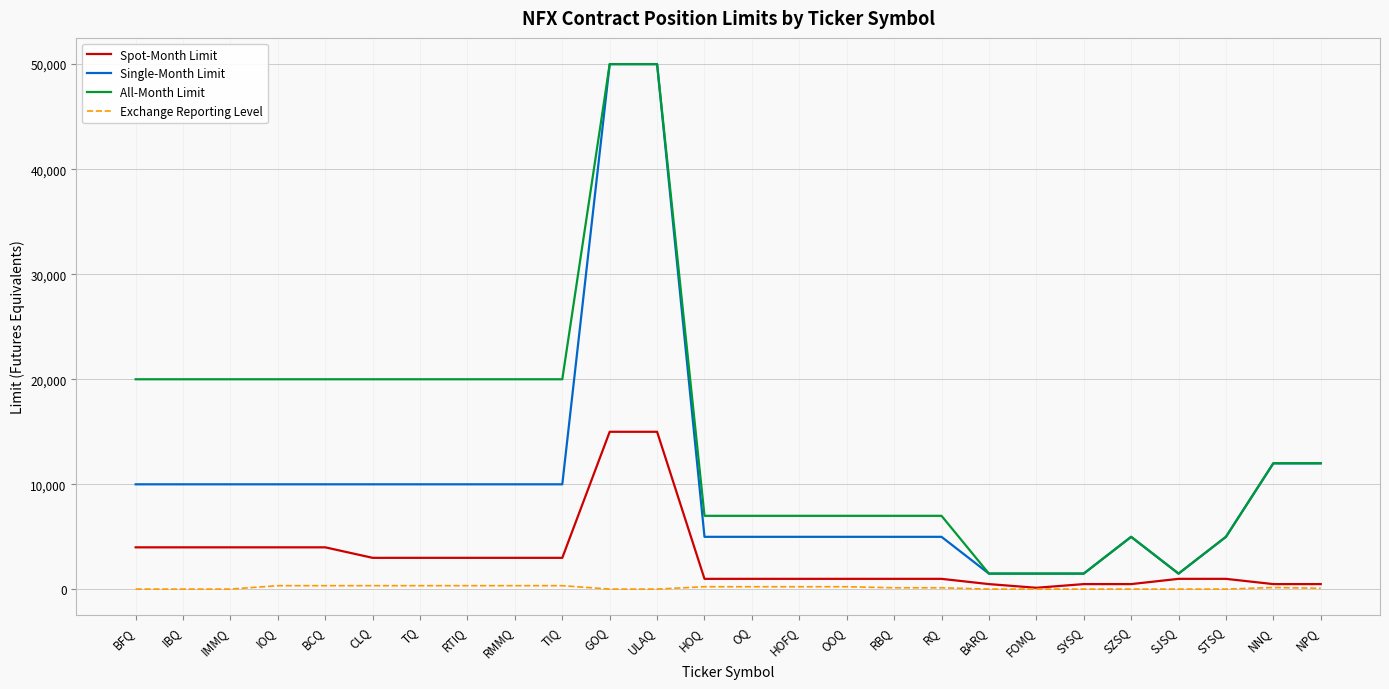

Between RTIQ and RQ, which series saw the biggest shift?

All-Month Limit